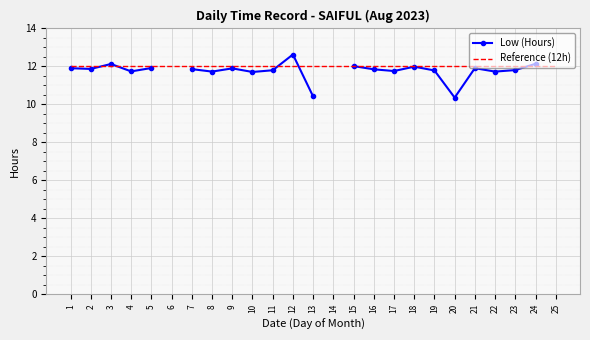

What are all the series names shown in the legend?

Low (Hours), Reference (12h)